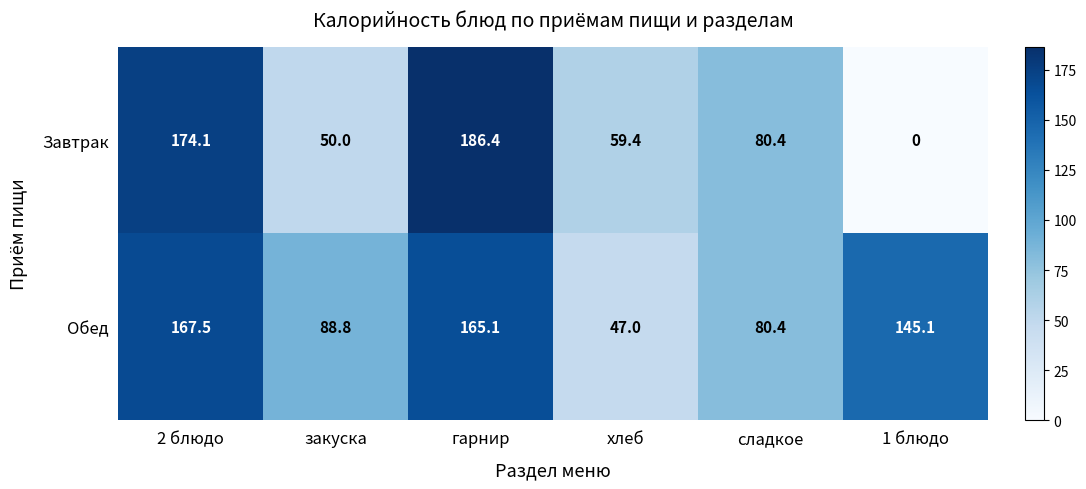

Rank the series by their maximum value, from lowest to highest.

Обед, Завтрак